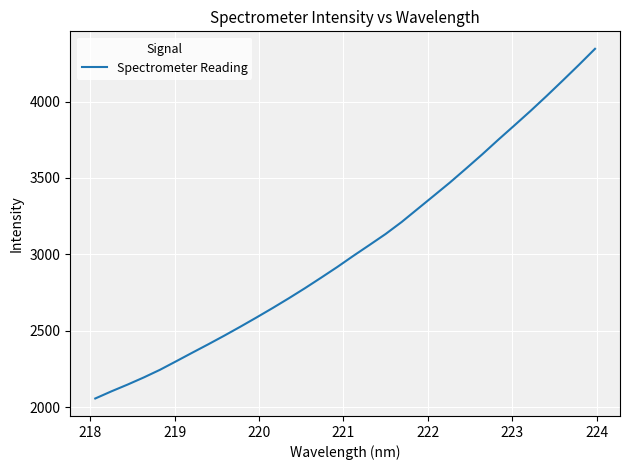

Is this an area chart (filled region under the line)?

No